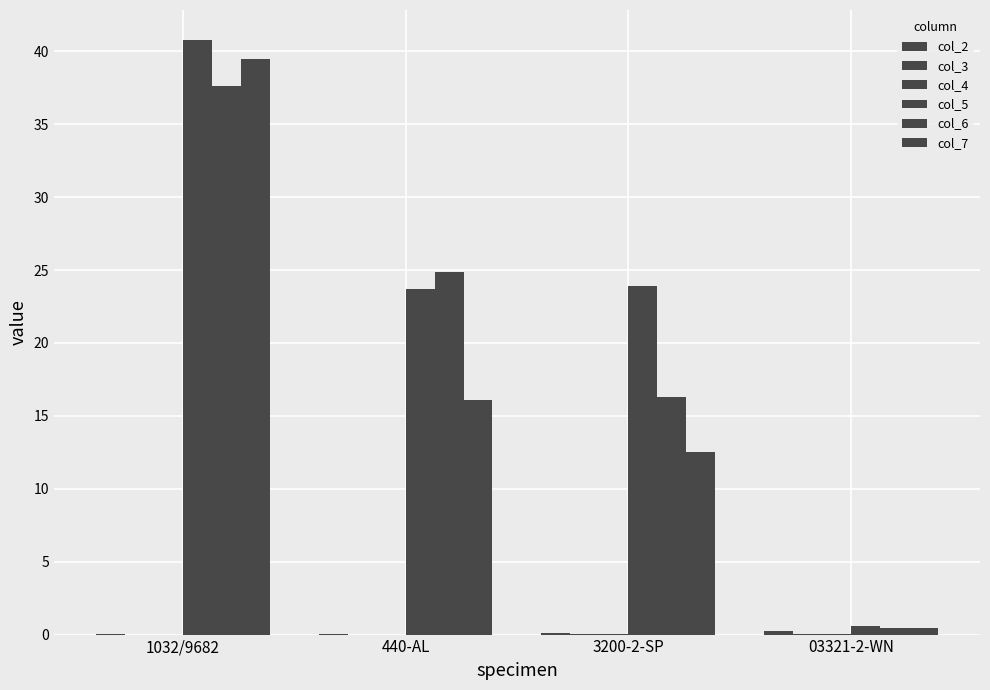

How many groups of bars are there?

4